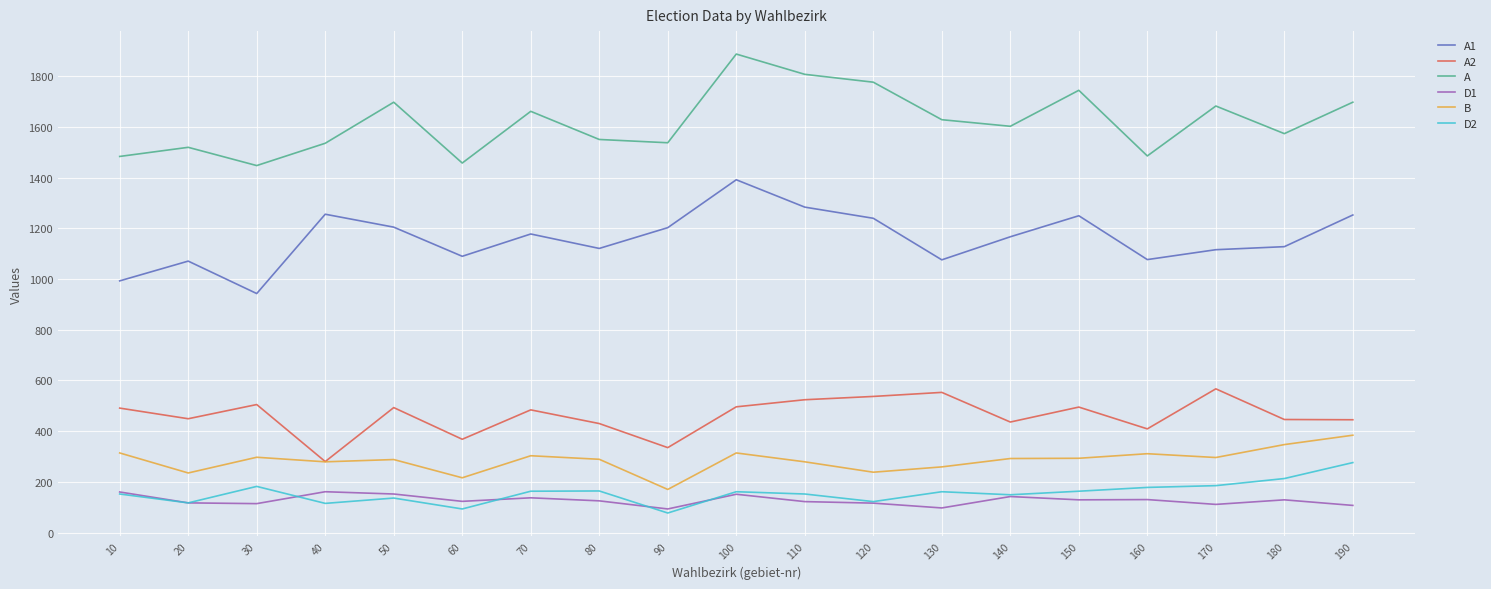

What is the difference between the maximum and minimum values in the A2 series?

287